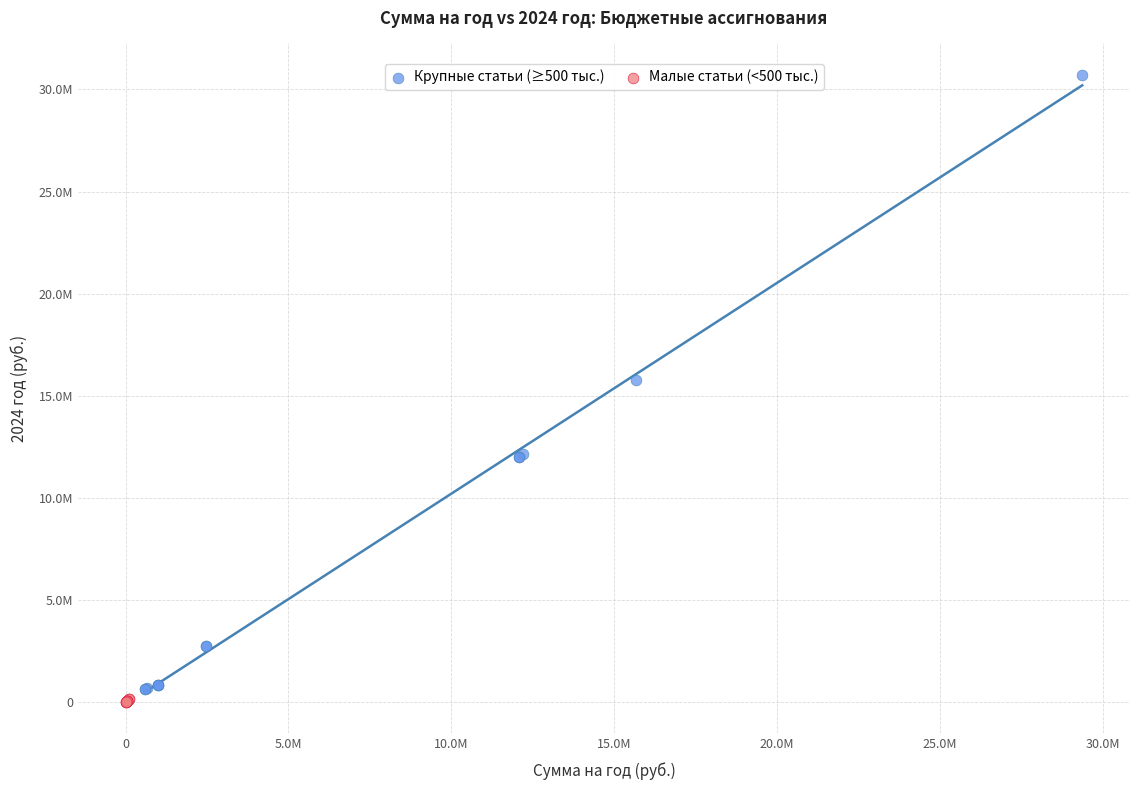

Which series contains the lowest Y value?

Малые статьи (<500 тыс.)